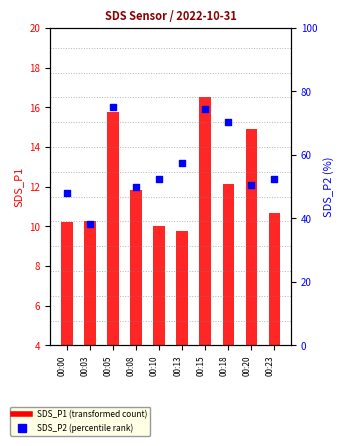

Which series has the largest total across all categories?

SDS_P2 (percentile rank)